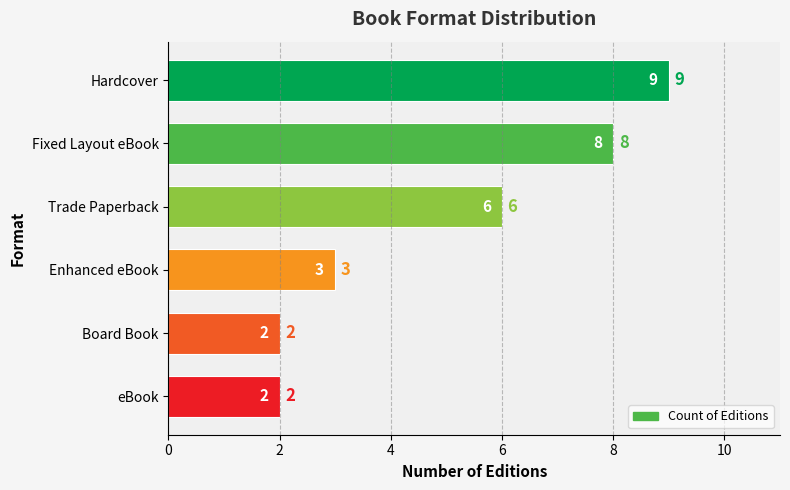

Which category has the highest value across all series?

Hardcover